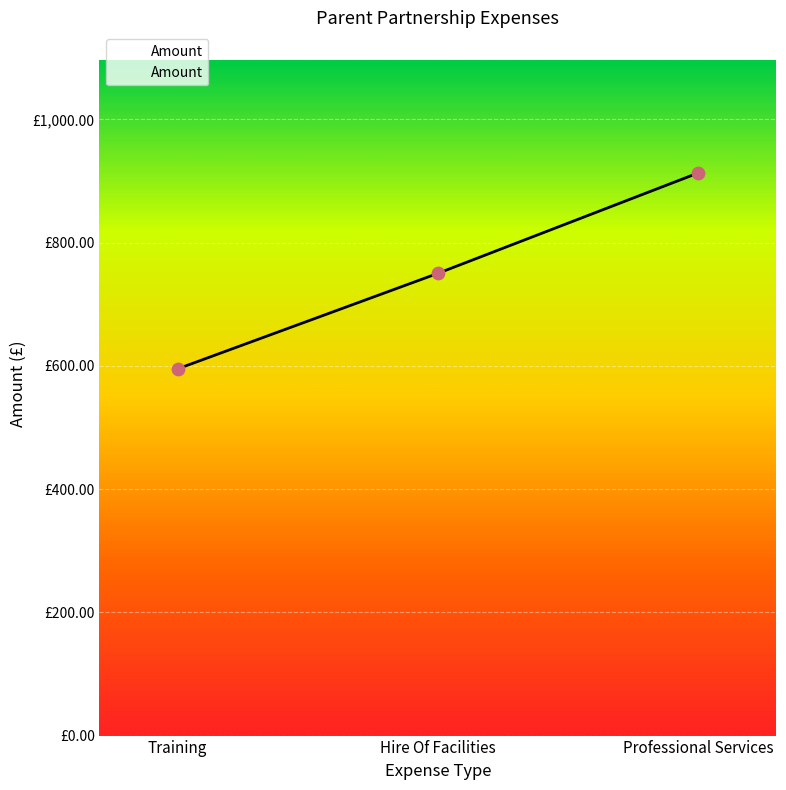

Does the chart have visible grid lines?

Yes